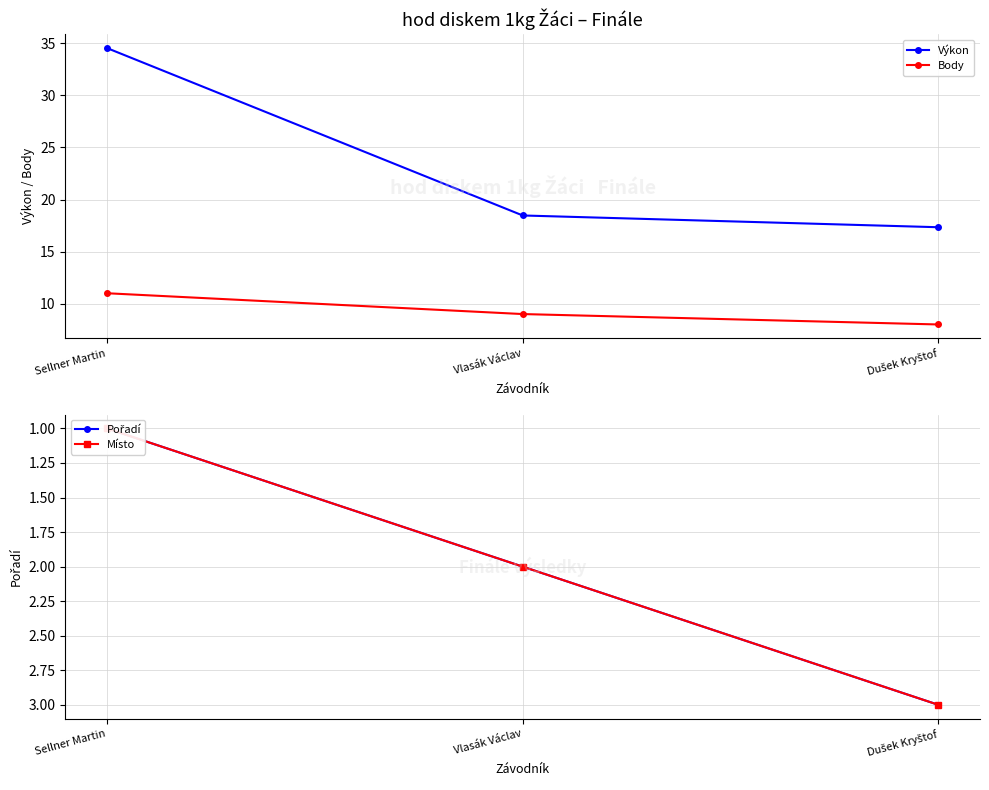

Reading left to right, extract all data points from this chart.

Výkon: 34.5	18.5	17.3
Body: 11.0	9.0	8.0
Pořadí: 1.0	2.0	3.0
Místo: 1.0	2.0	3.0